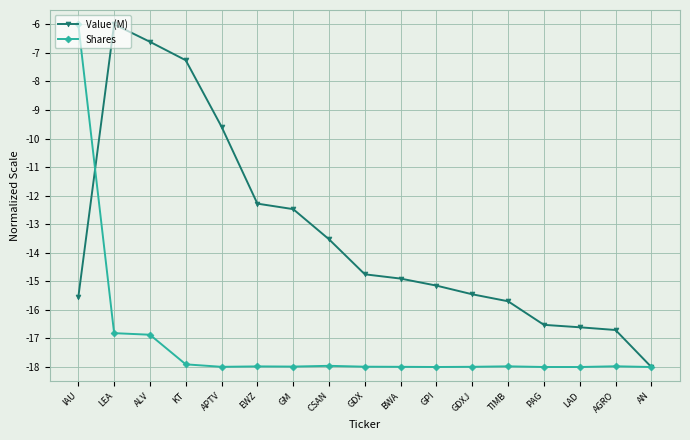

List the series in order of their overall mean, highest first.

Value (M), Shares